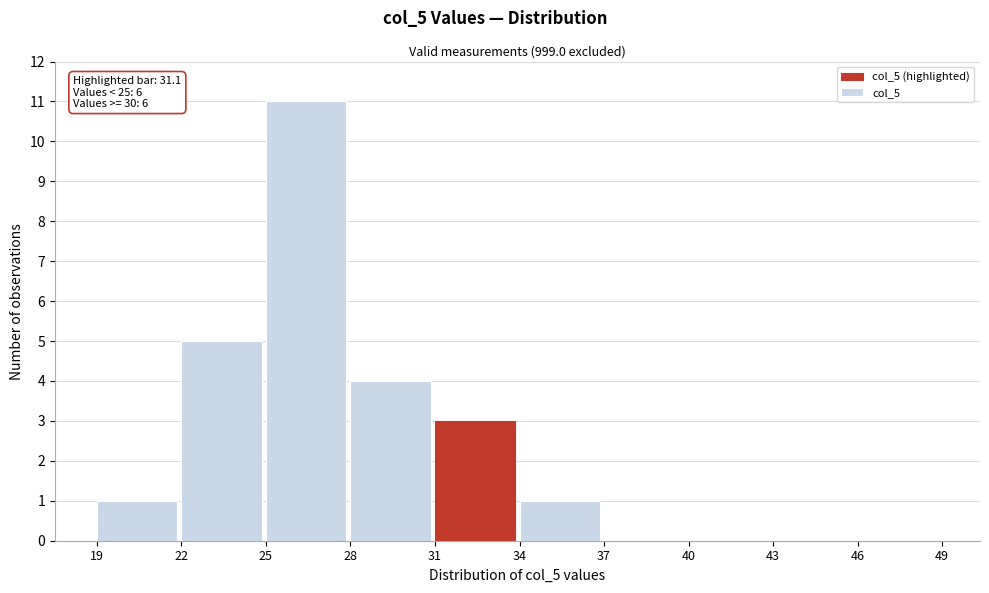

Which range on the x-axis has the tallest bar?

25 to 28